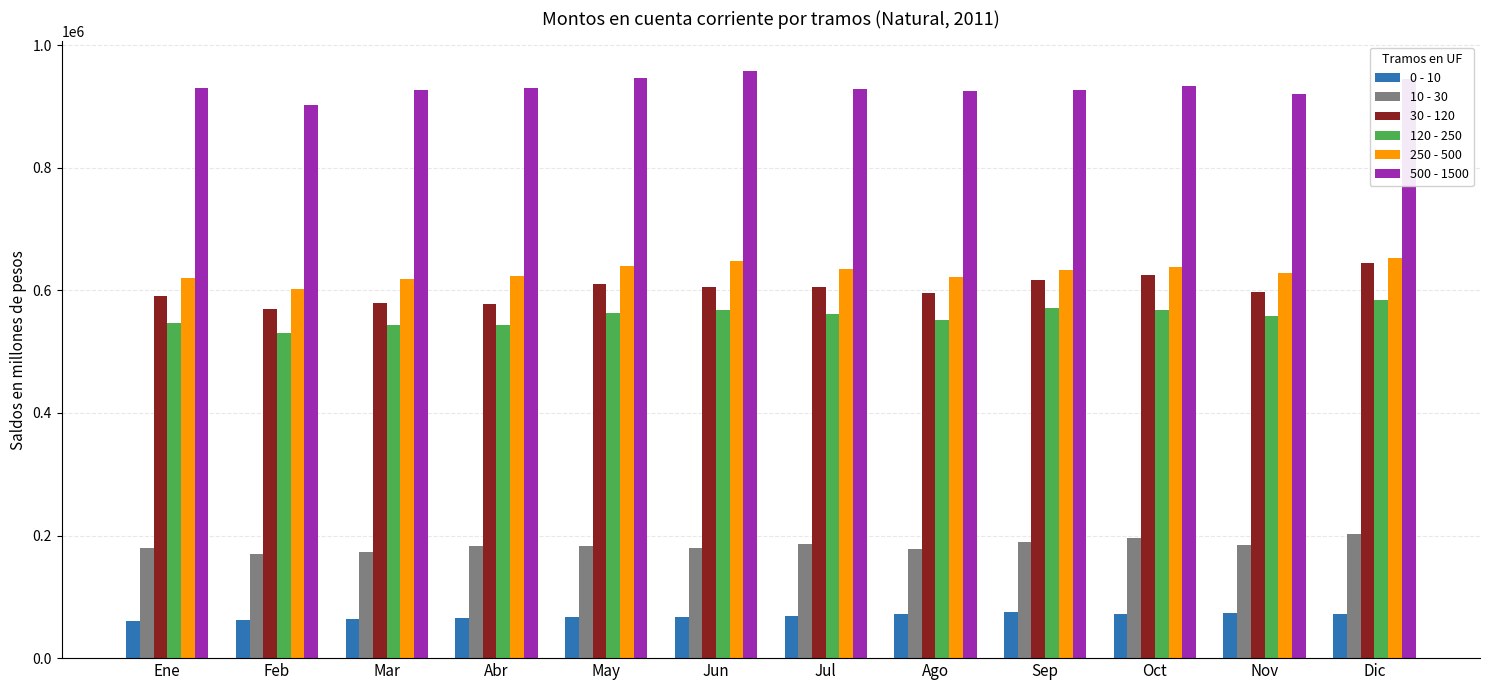

What is the greatest value displayed?

958156.1